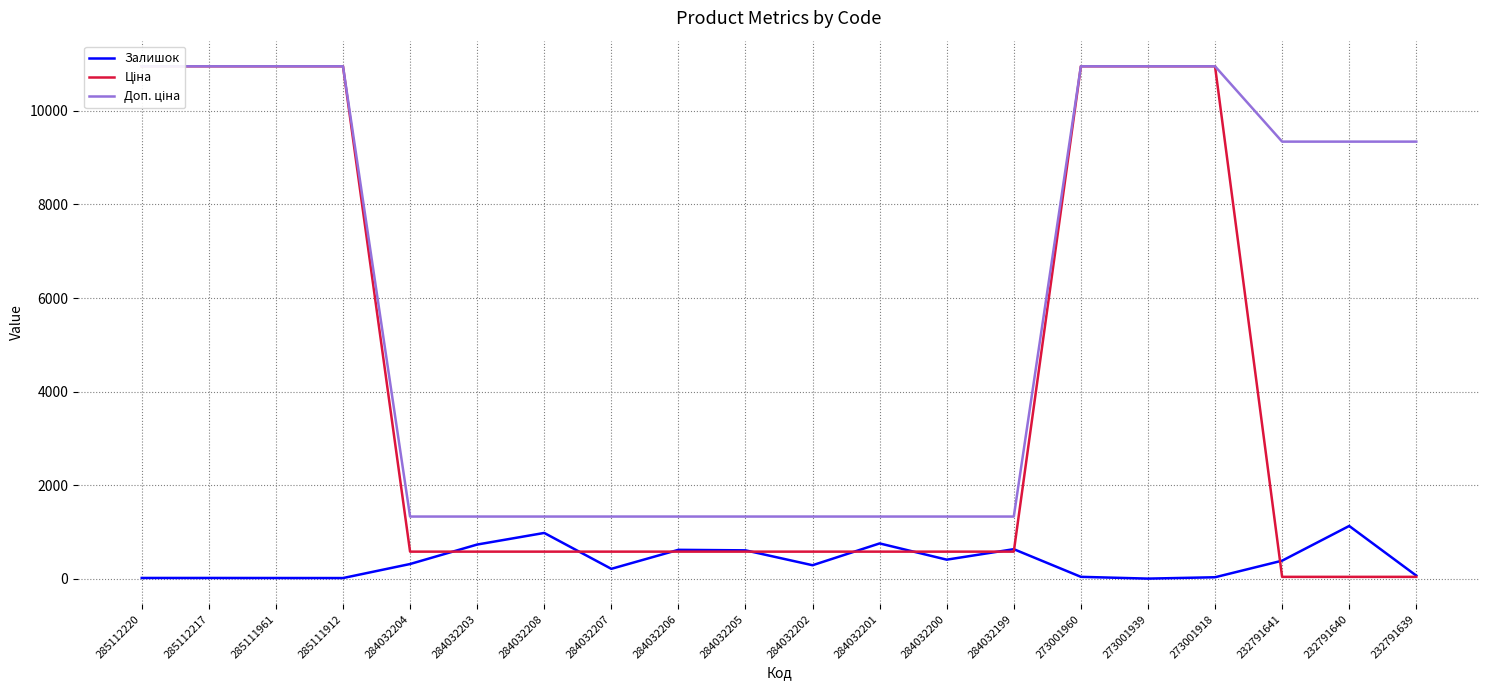

Where is the first local minimum for Залишок?

285111912